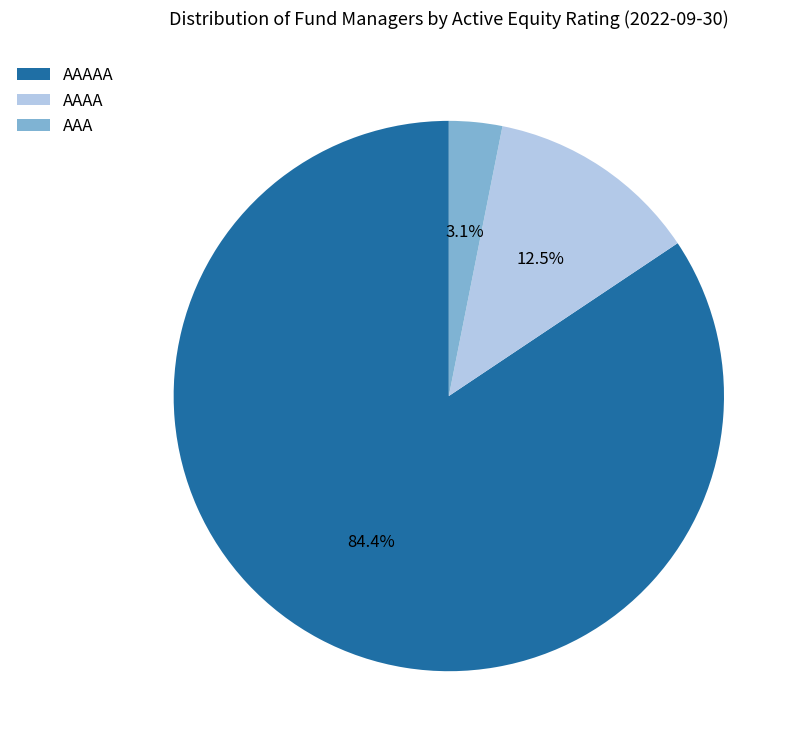

Which slice is the largest?

AAAAA